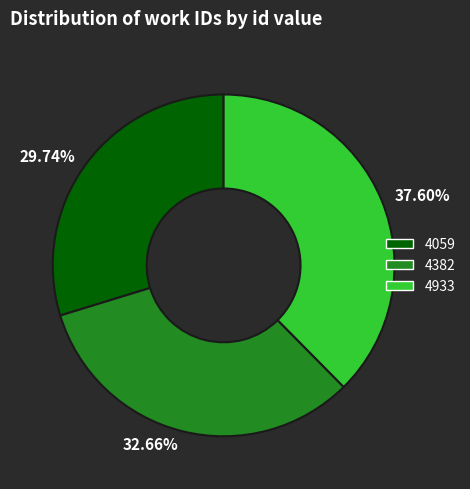

Does 29.74% represent more than half of the total?

No